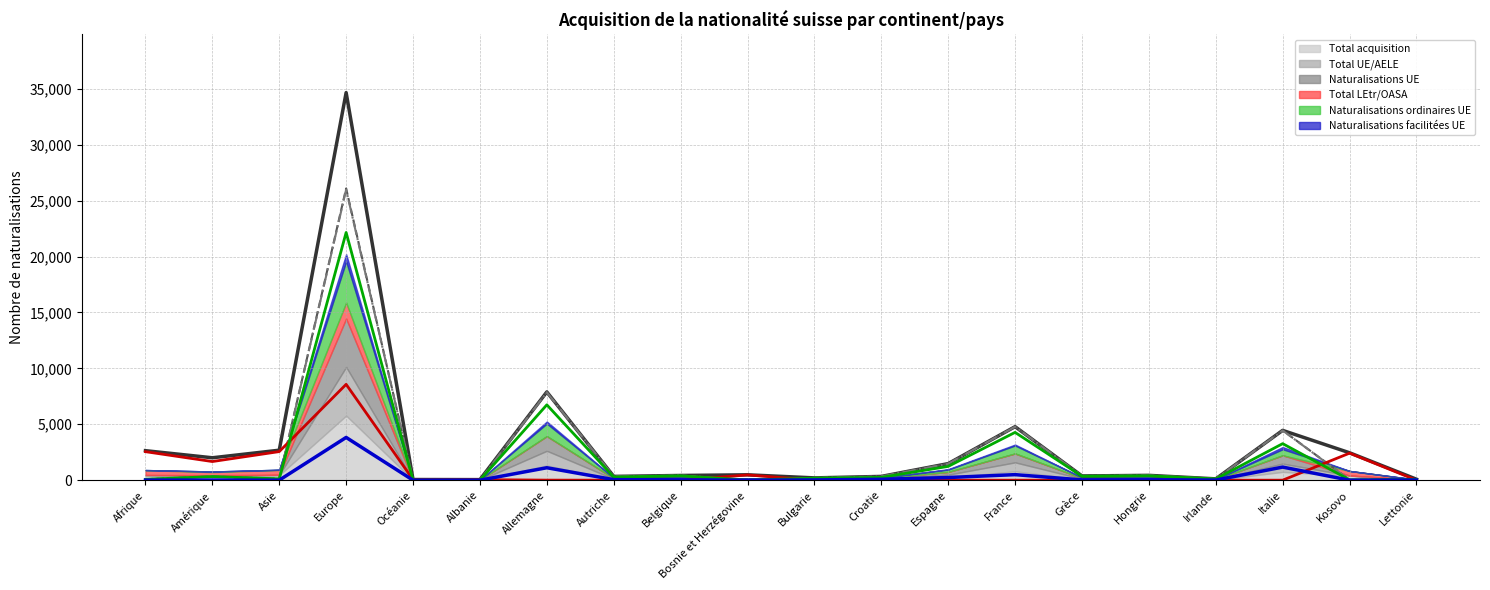

Which series has the largest total across all categories?

Total acquisition (line)